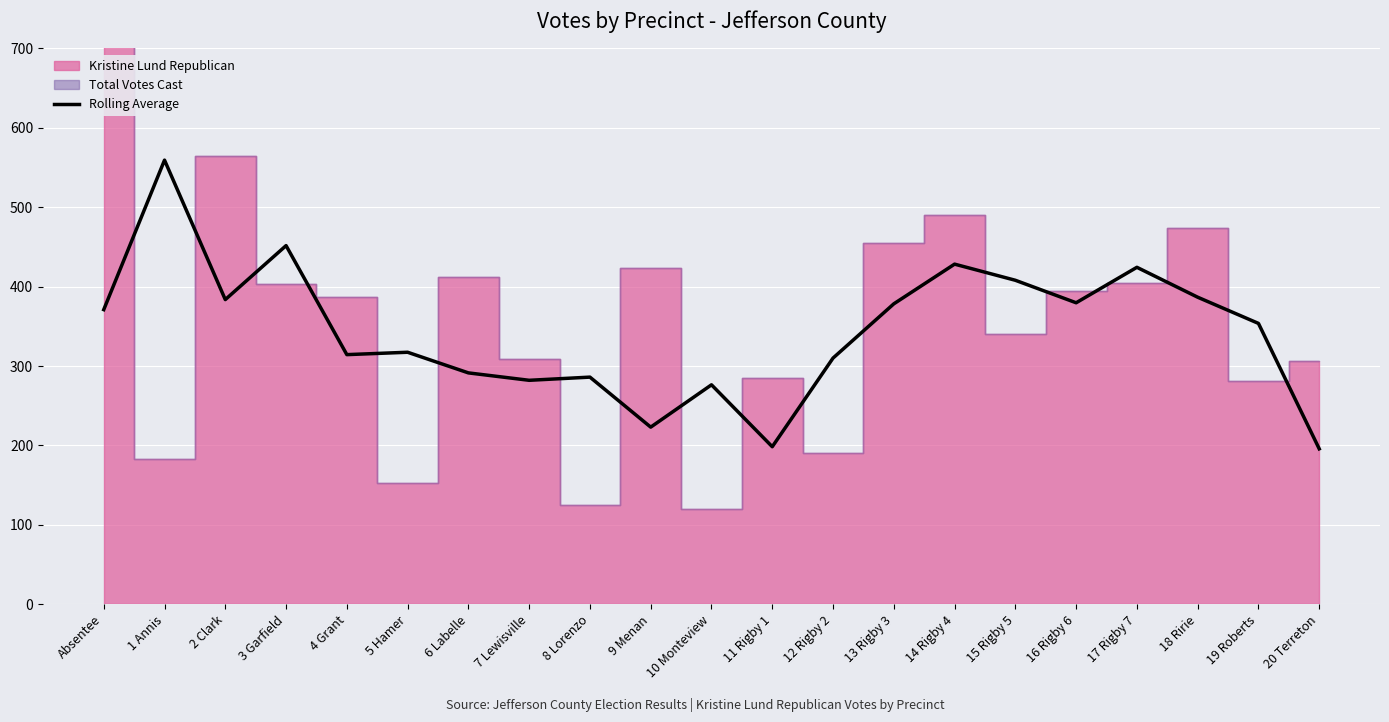

Which has a higher value, 14 Rigby 4 or 4 Grant?

14 Rigby 4